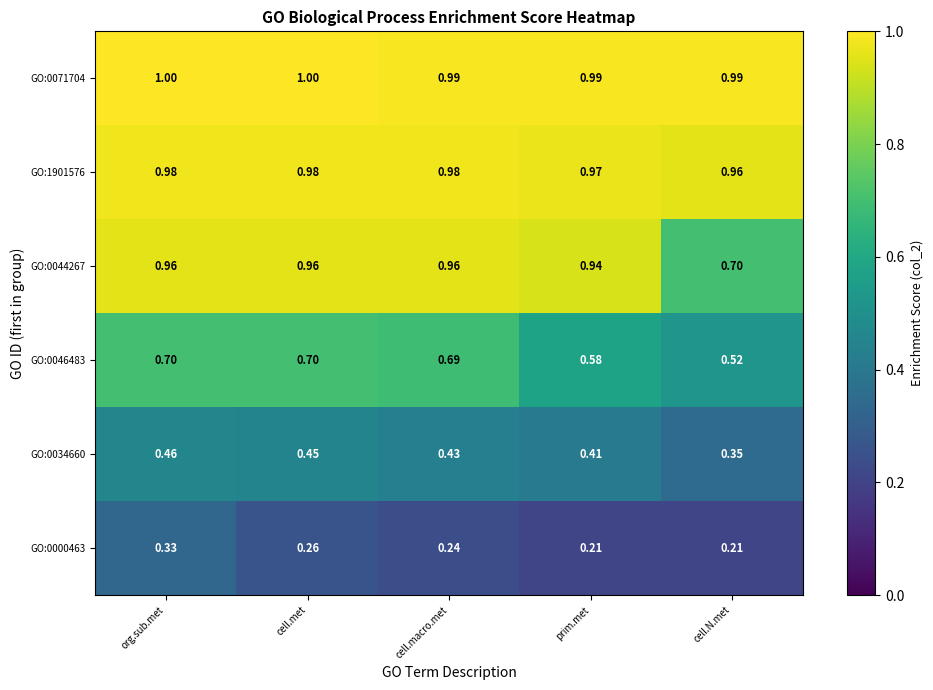

At which category is the sum across all series the highest?

org.sub.met